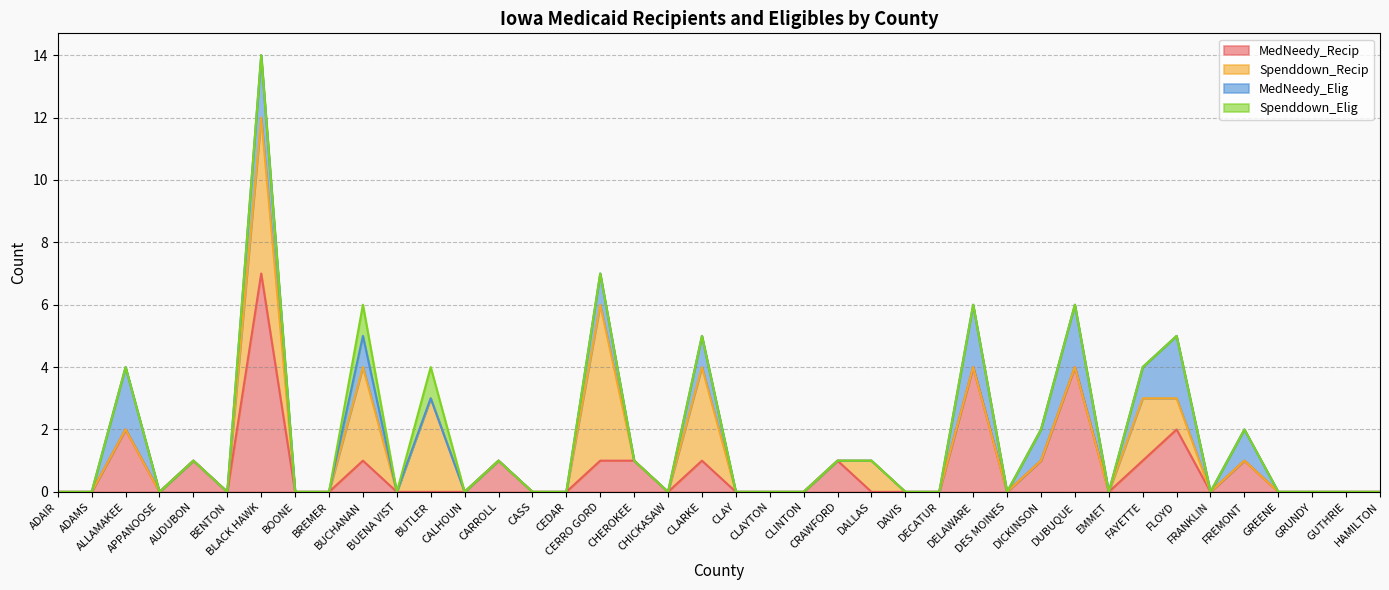

Count the Spenddown_Recip values in the range 0 to 1.

34